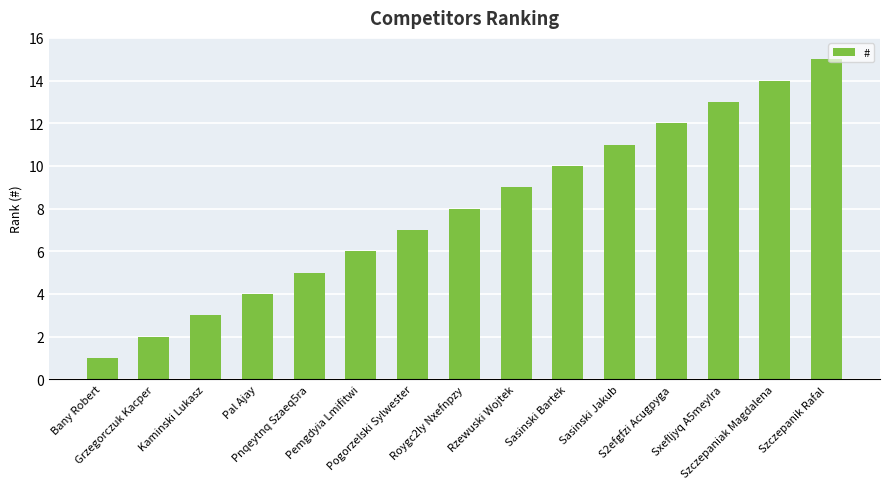

What is the change in value from Grzegorczuk Kacper to Rzewuski Wojtek?

+7